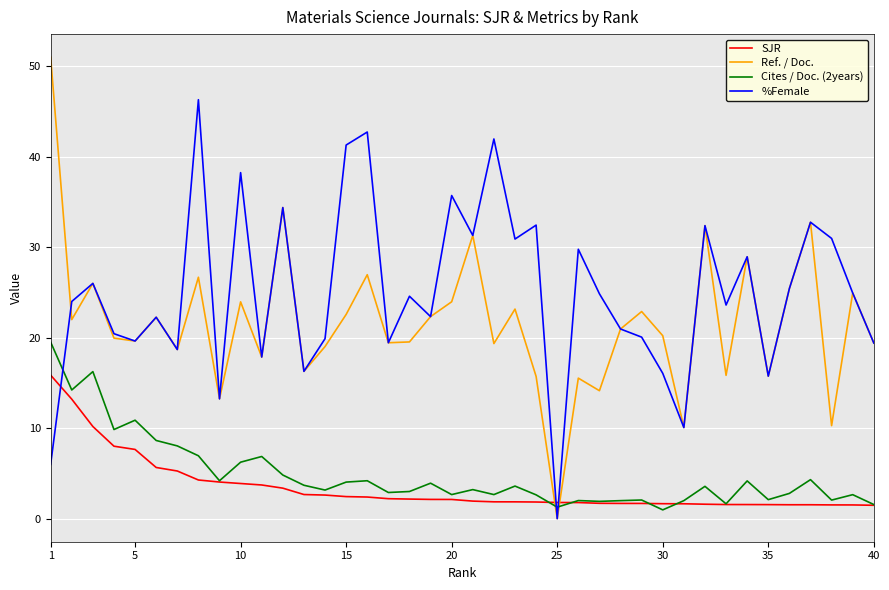

What is the highest value of the SJR series?

15.9